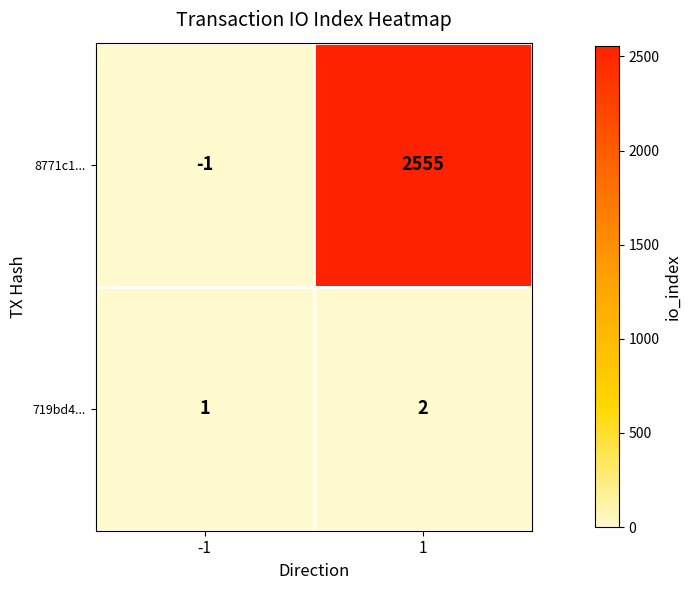

List the series in order of their peak value, highest first.

8771c1..., 719bd4...